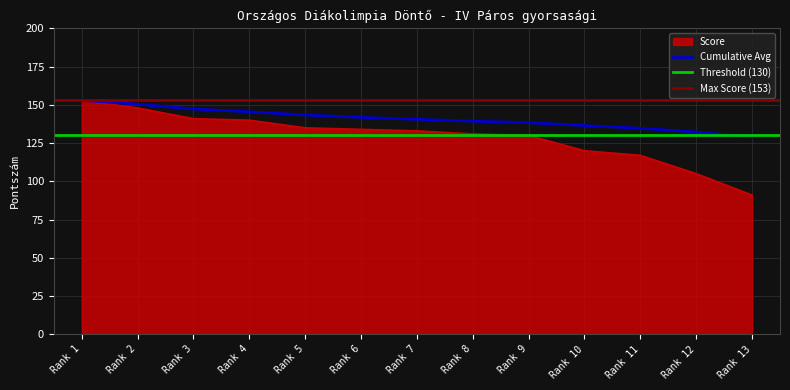

True or false: the data has more than 2 interior local peaks.

False